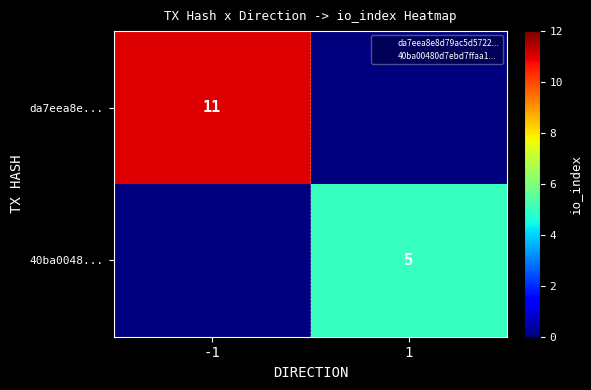

Is it true that 40ba0048... equals 5 at 1?

True